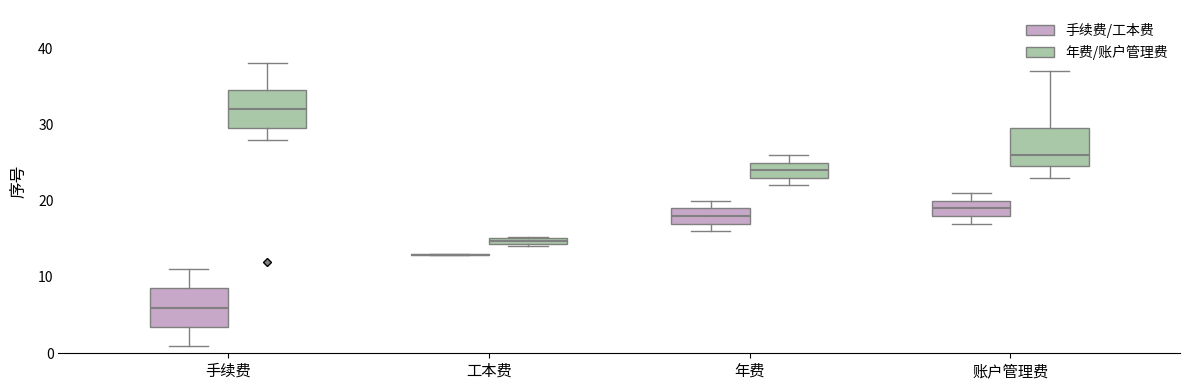

Where is the lower edge of the box for 手续费 (年费/账户管理费) on the y-axis? The values are not printed on the chart, so give them approximately, as read against the axis.

30